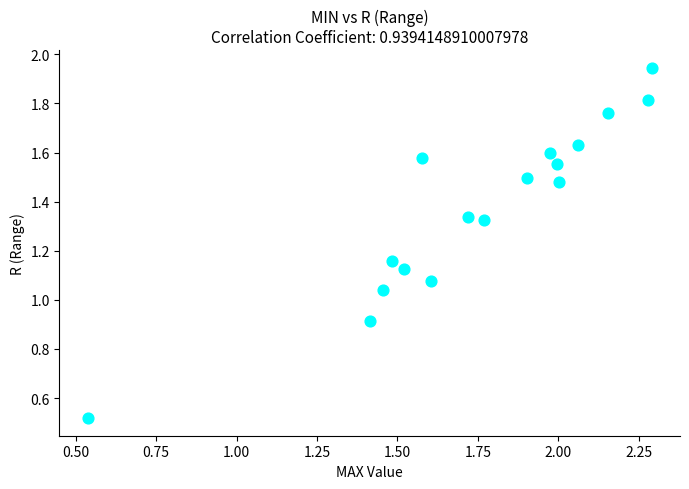

What is the range of Y values (max minus min)?

1.4